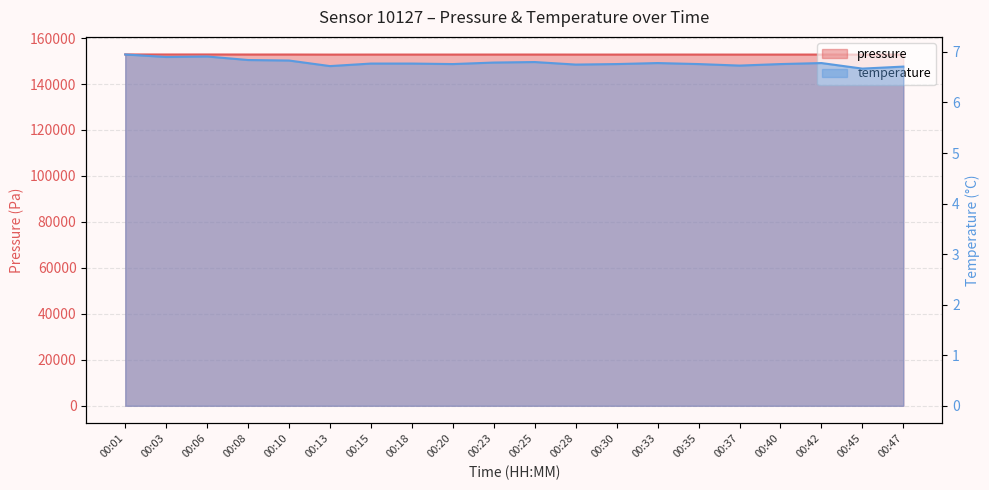

What is the sum of the pressure values at 00:28 and 00:45?

305598.3